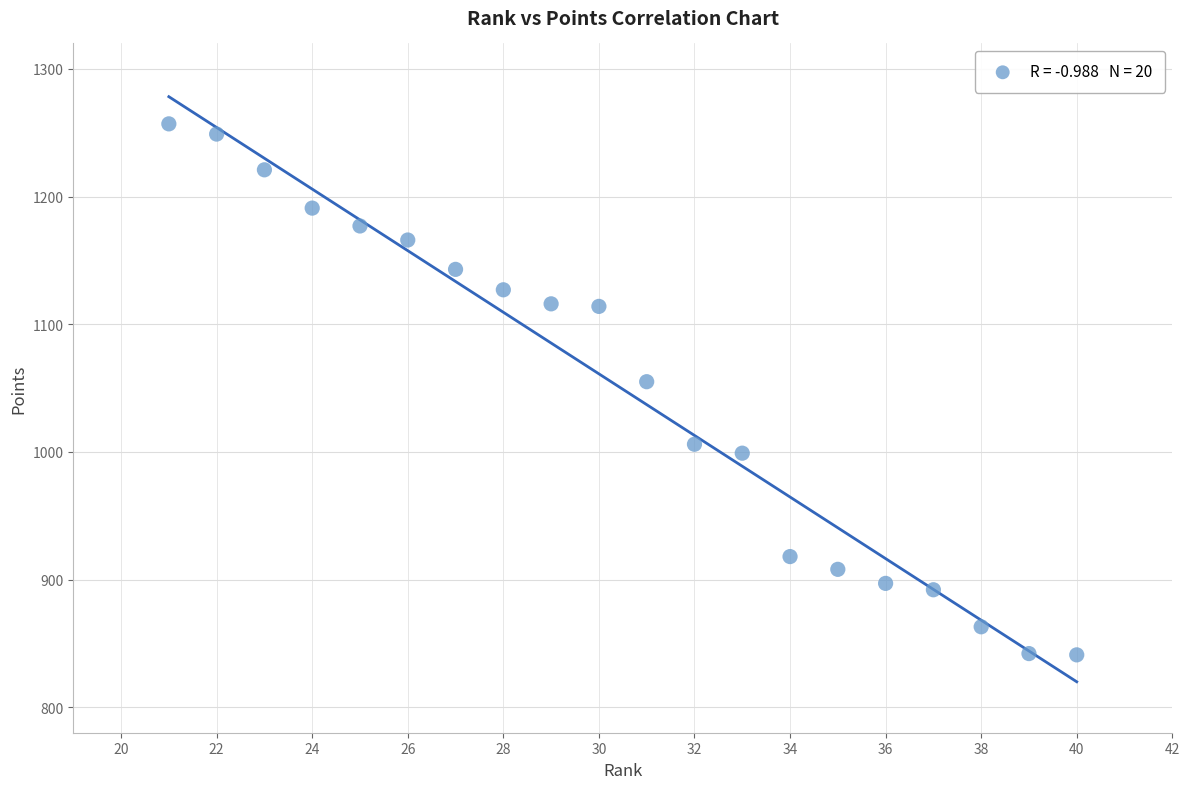

What Y value in the scatter plot is closest to 1049?

1055